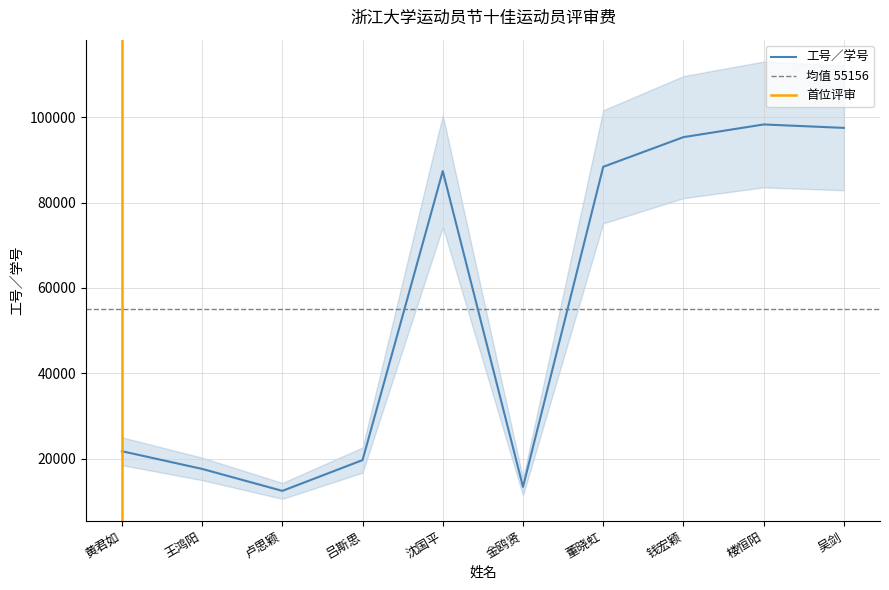

What is the approximate value at 沈国平, to the nearest 50?

87350